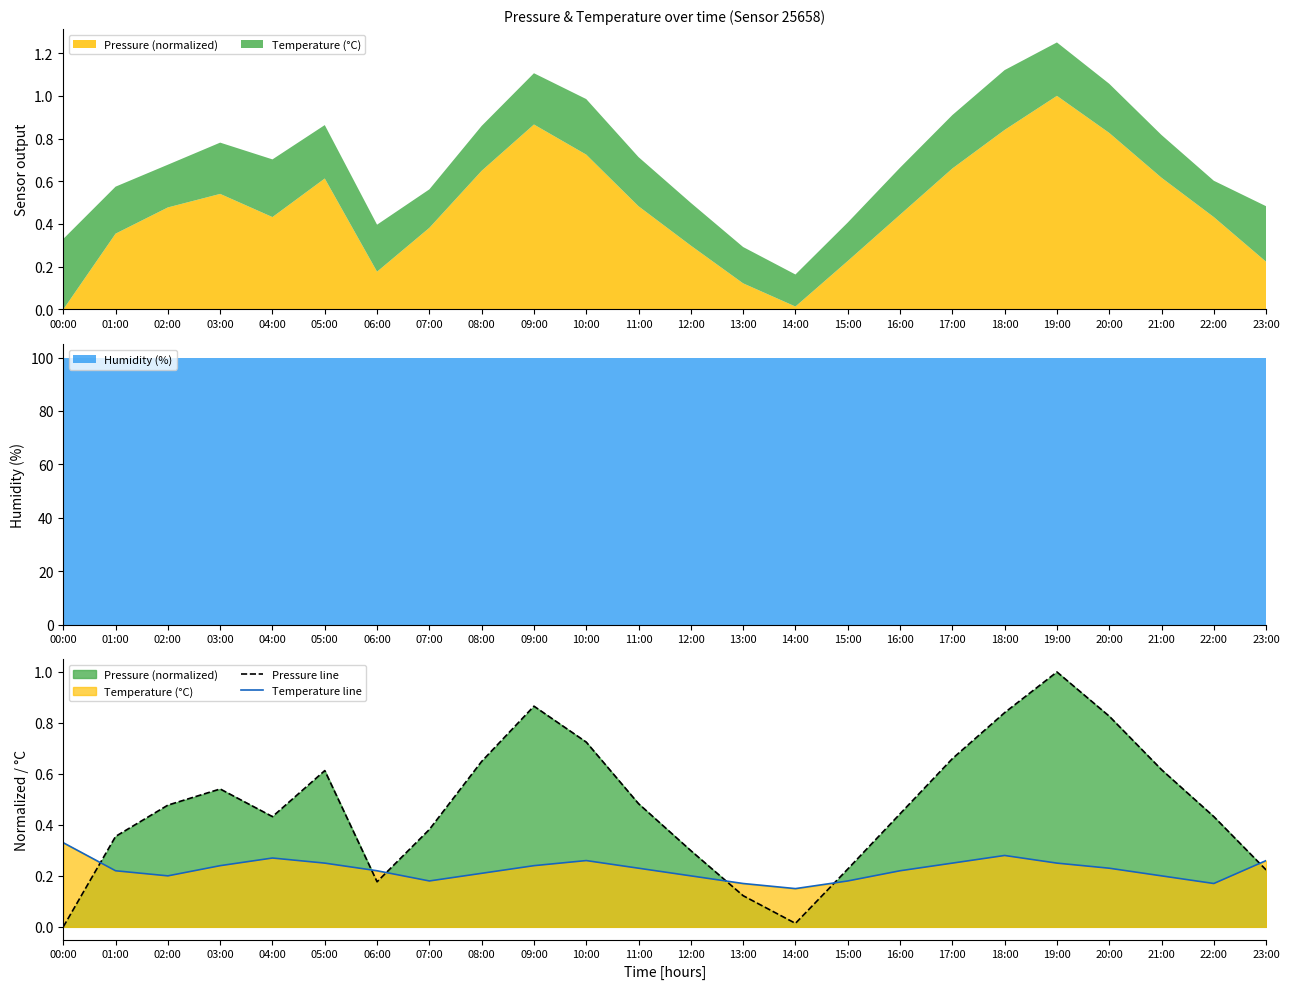

Does the chart have visible grid lines?

No